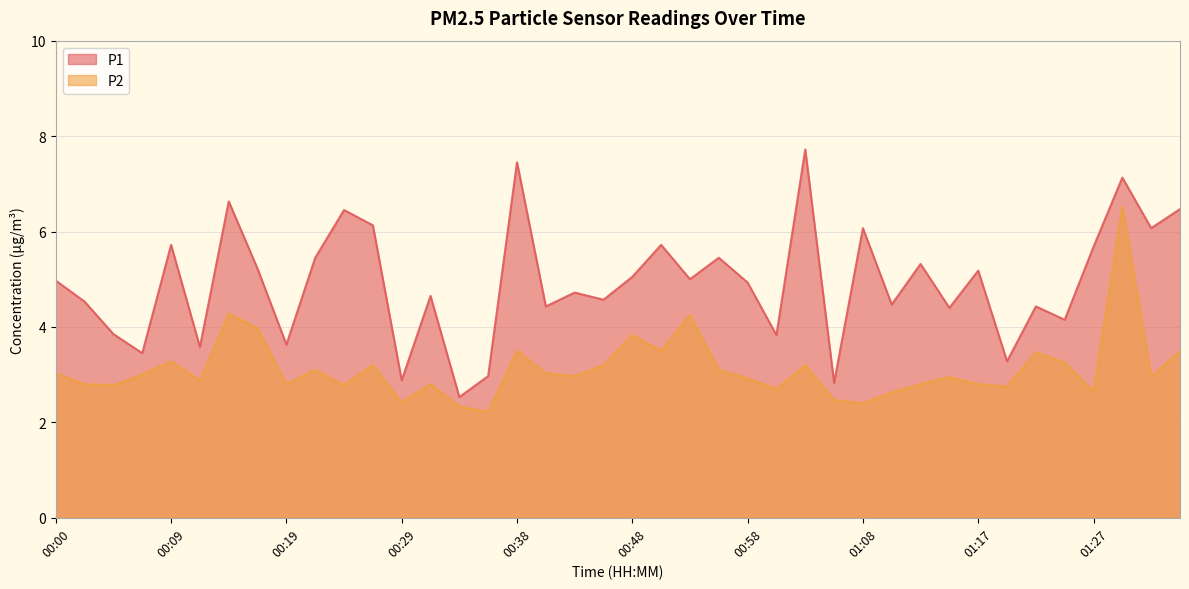

True or false: P2 and P1 cross at least once.

False